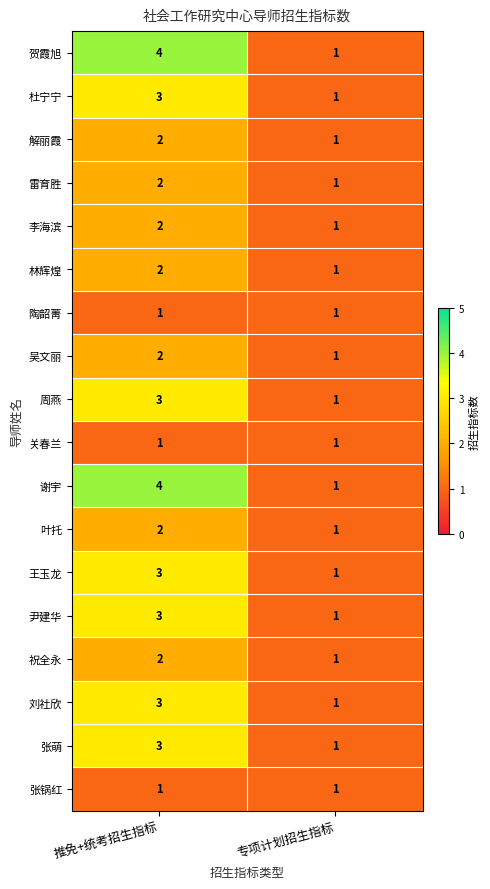

Is it true that 关春兰 equals 2 at 专项计划招生指标?

False